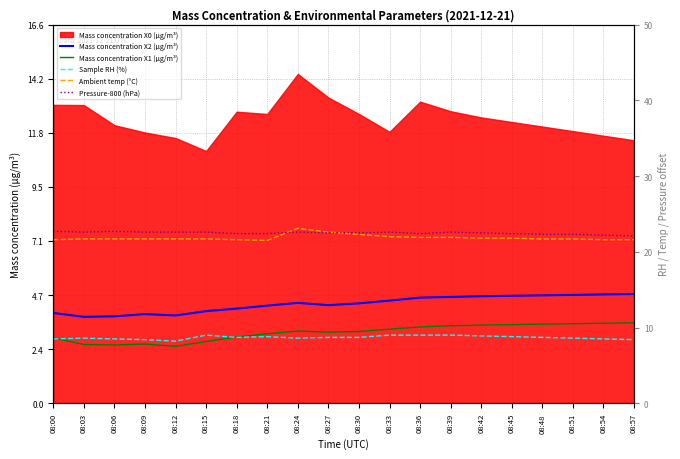

At which label is Pressure-800 (hPa) closest to 22?

08:57